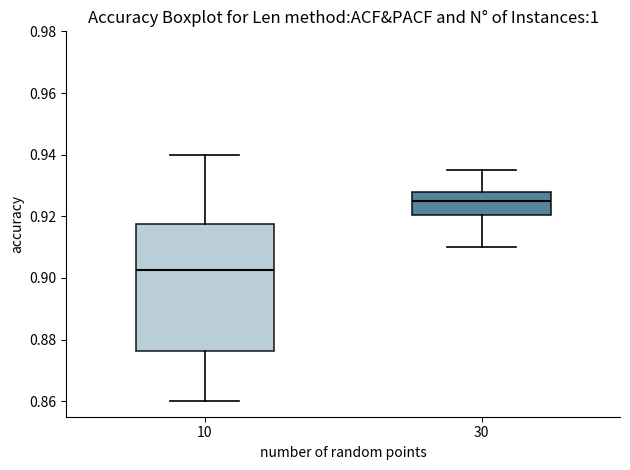

Where is the upper edge of the box at x = 10 on the y-axis? The values are not printed on the chart, so give them approximately, as read against the axis.

0.918